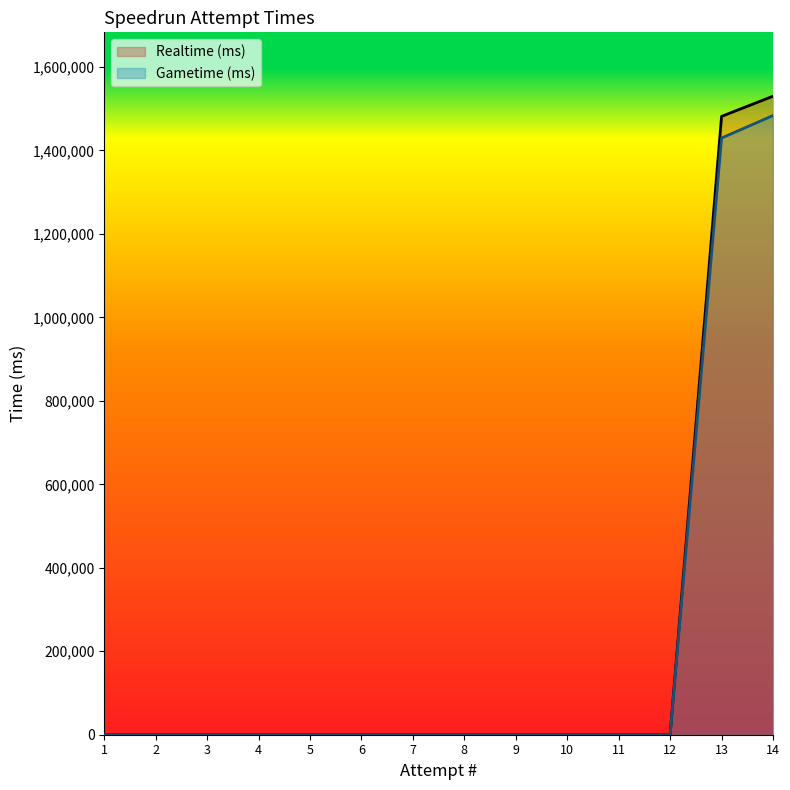

Is the value of Gametime (ms) at 12 greater than the value of Realtime (ms) at 9?

No